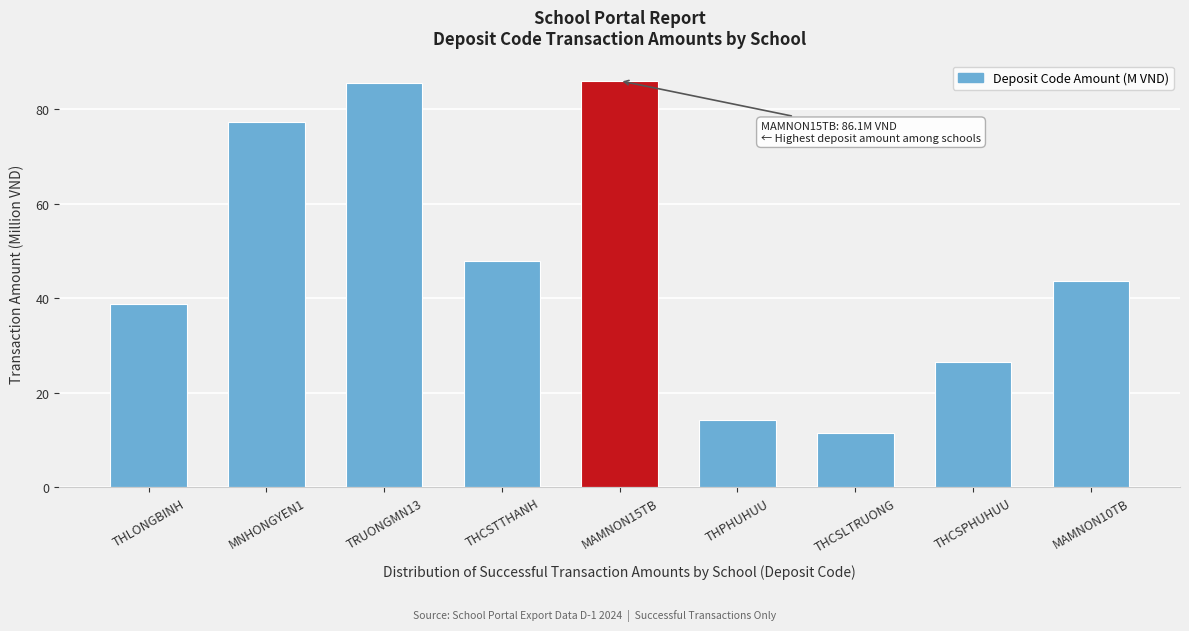

Reading left to right, list all the values displayed in this chart.

38.9	77.3	85.6	47.9	86.1	14.2	11.4	26.6	43.7